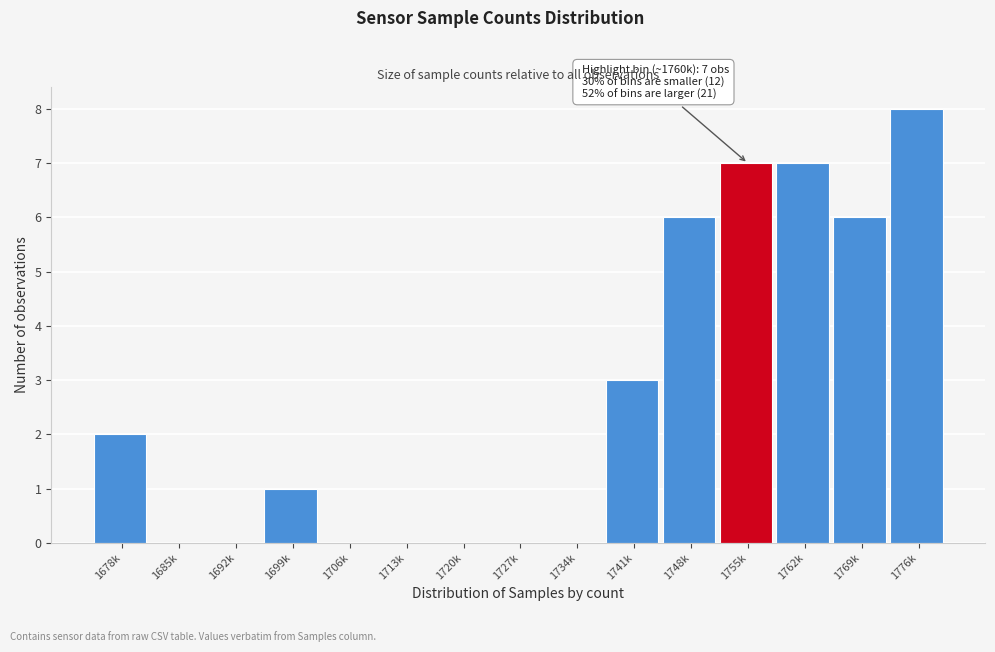

Reading left to right, what are all the values shown in this chart?

1678k=2	1685k=0	1692k=0	1699k=1	1706k=0	1713k=0	1720k=0	1727k=0	1734k=0	1741k=3	1748k=6	1755k=7	1762k=7	1769k=6	1776k=8